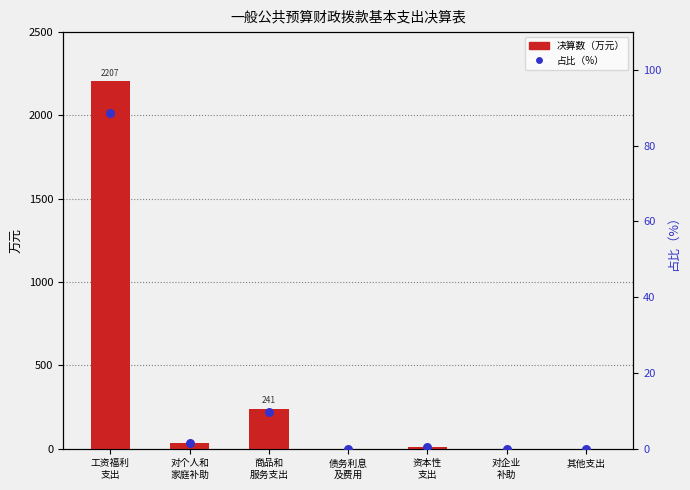

Which series has the largest total across all categories?

决算数（万元）